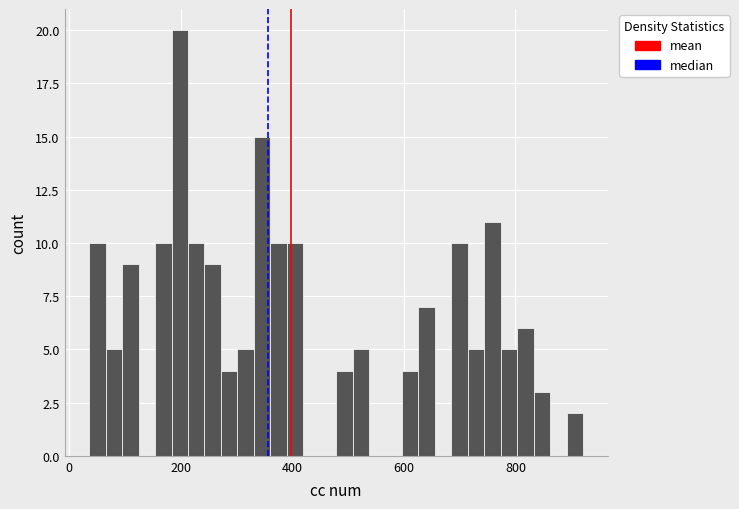

Read against the x-axis, roughly where is the centre of the tallest bar?

200